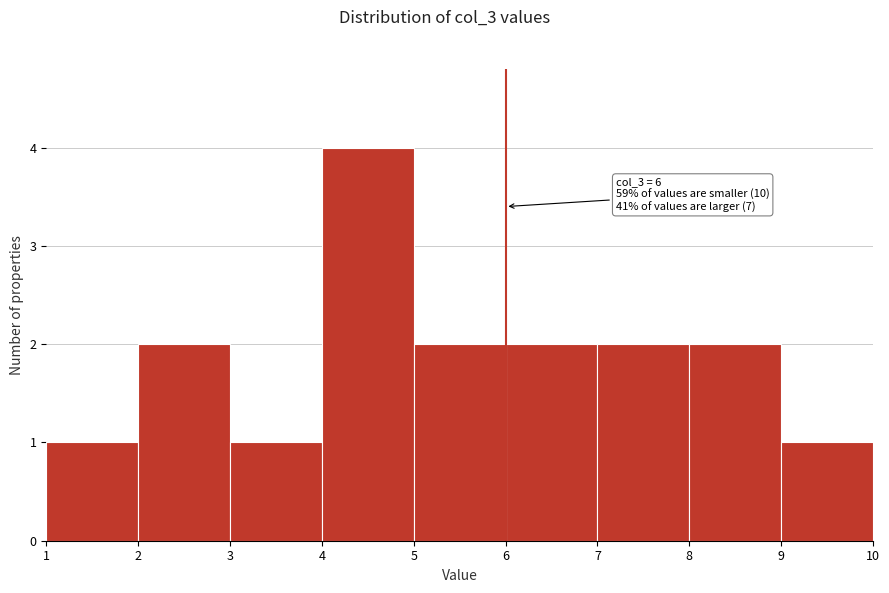

Which range on the x-axis has the tallest bar?

4 to 5